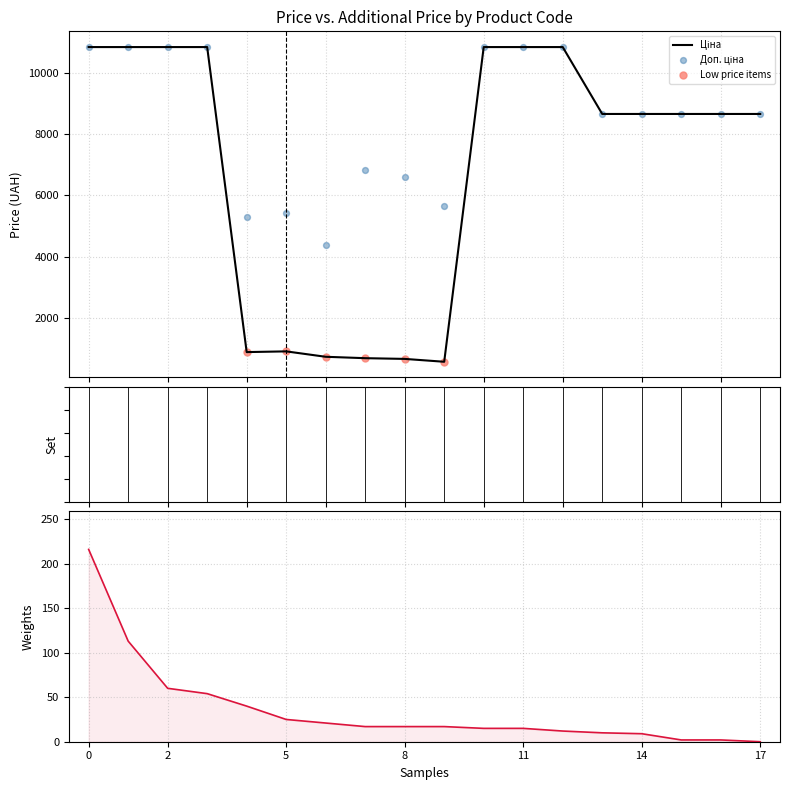

Which series has the largest total across all categories?

Доп. ціна